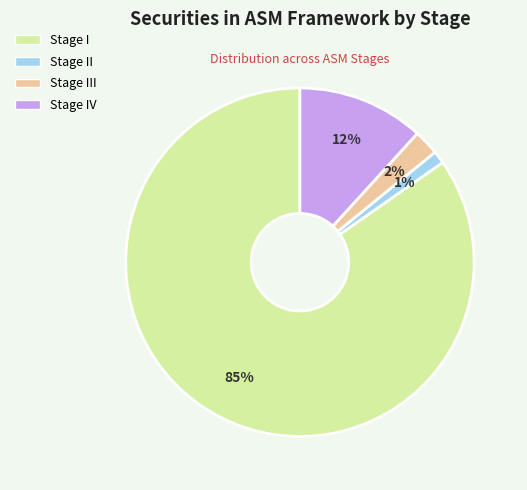

Is there a majority slice in this chart?

Yes